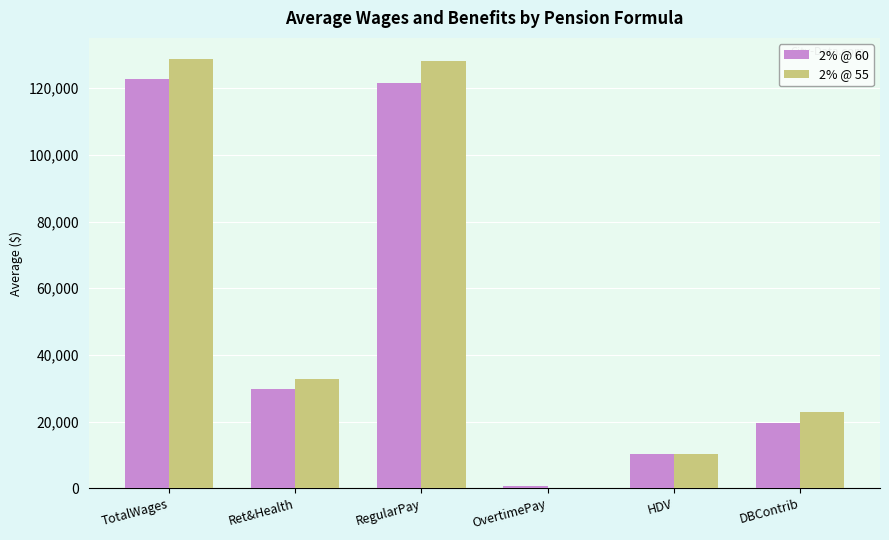

Read the 2% @ 55 value at OvertimePay, to the nearest 10.

150